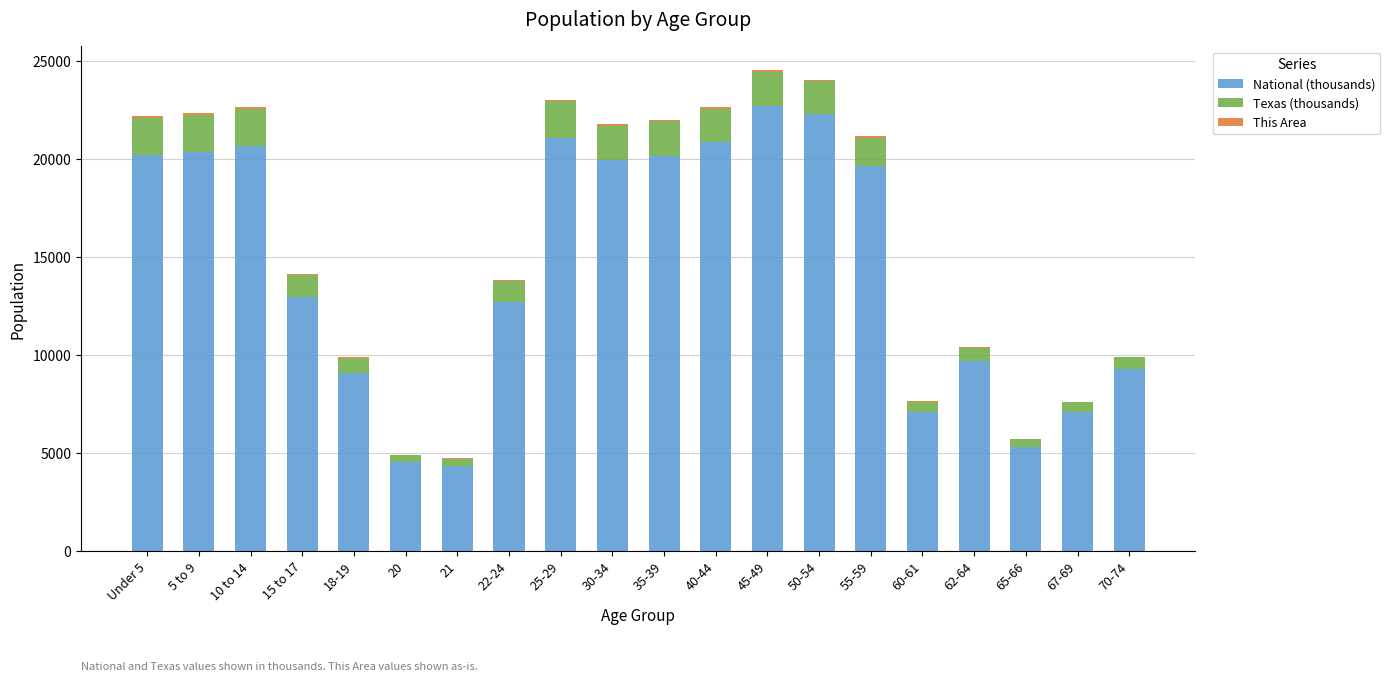

The value of National (thousands) at 30-34 is 11847.1. True or false?

False